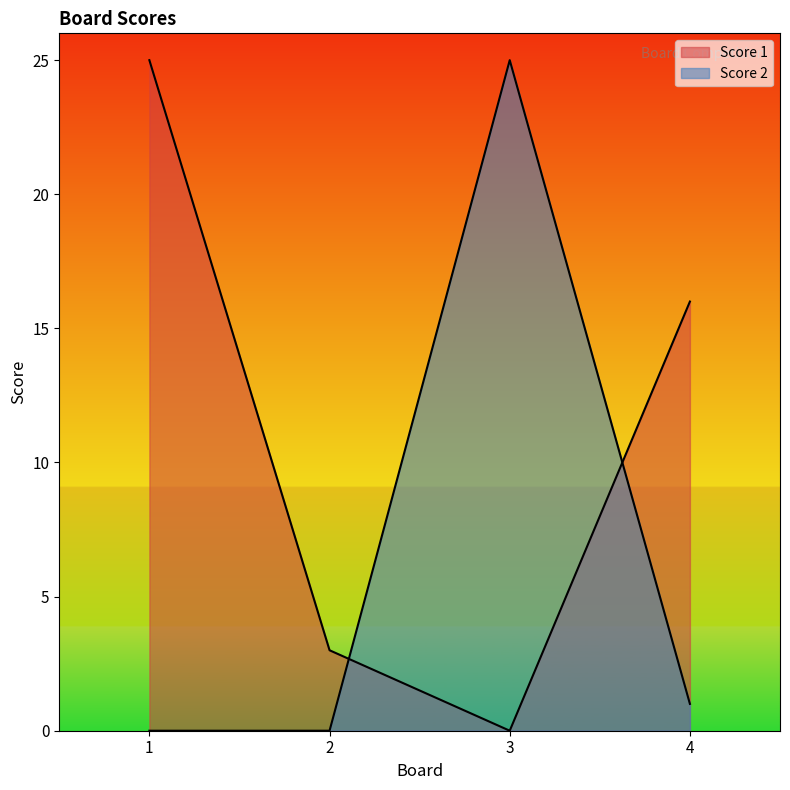

Reading right to left, extract all data points from this chart.

Score 1: 4=16	3=0	2=3	1=25
Score 2: 4=1	3=25	2=0	1=0